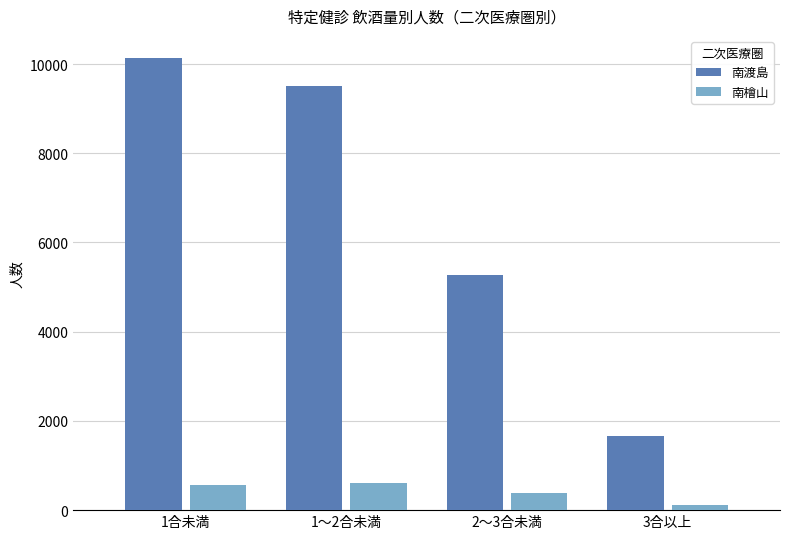

How many bars are there in total?

8